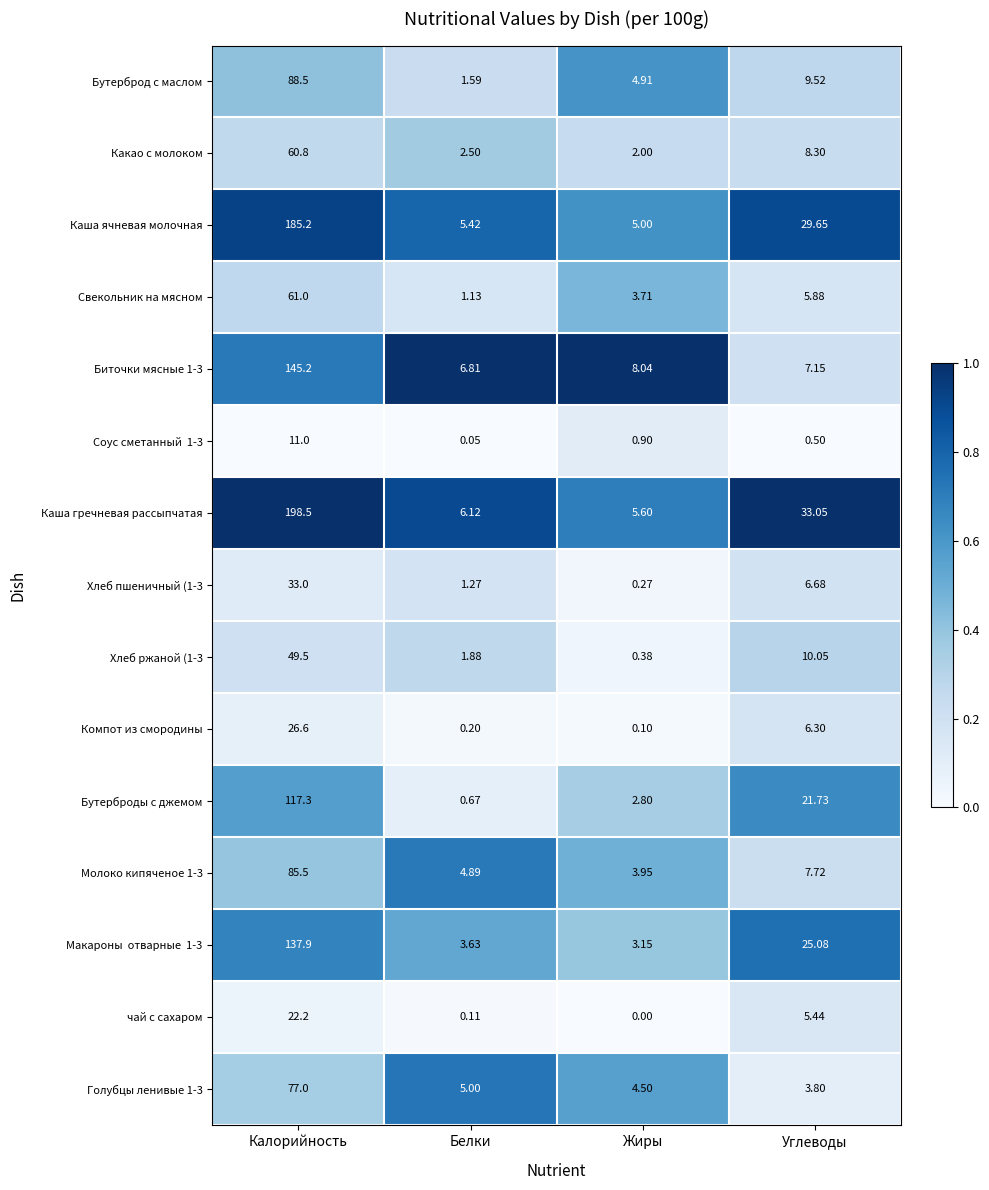

At which label does Свекольник на мясном reach its minimum?

Белки